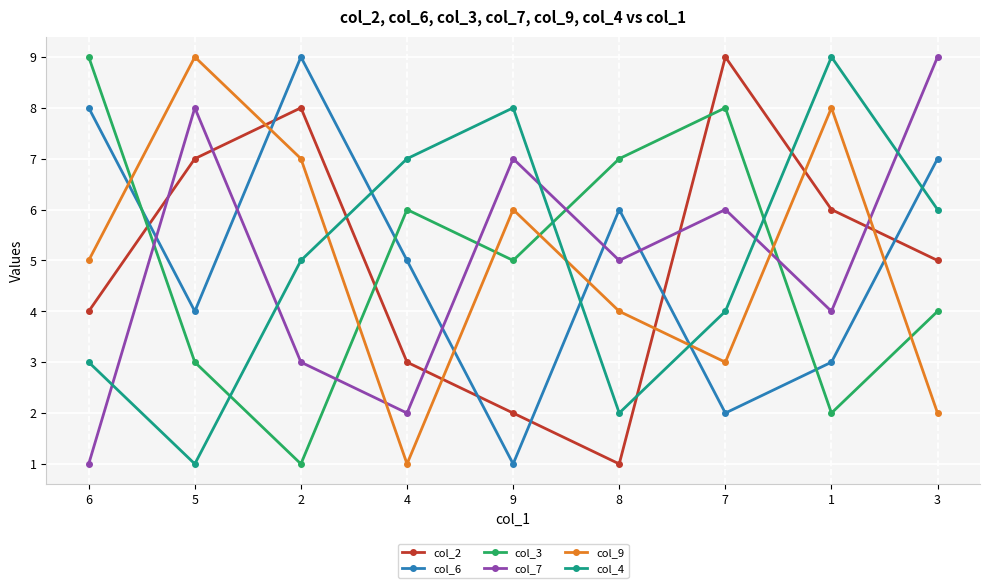

How many lines are shown in the chart?

6